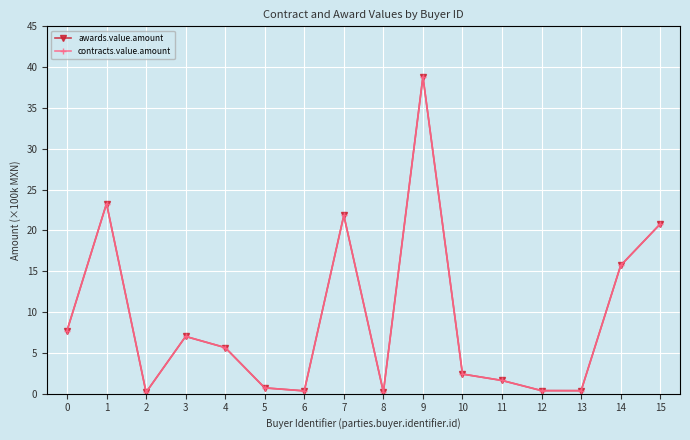

In contracts.value.amount, how many points are lower than both neighbors (excluding endpoints)?

4